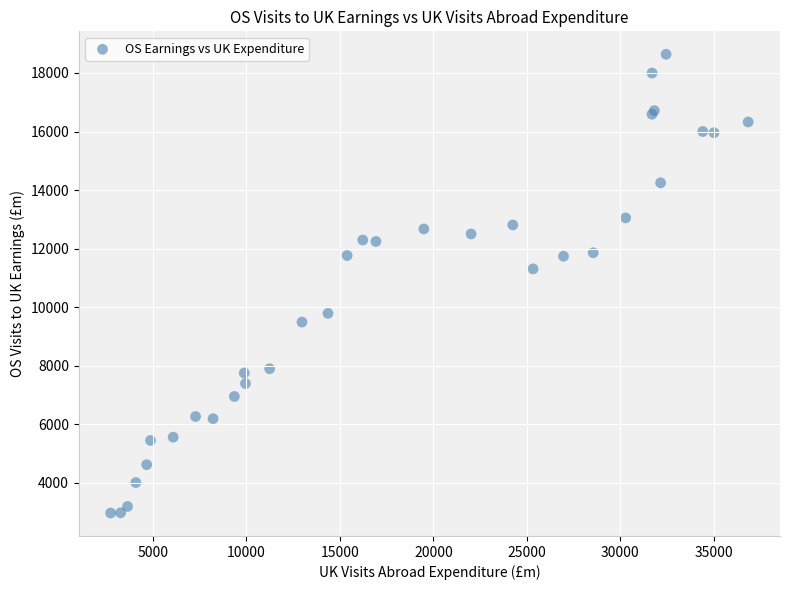

What Y value in the scatter plot is closest to 10800?

11305